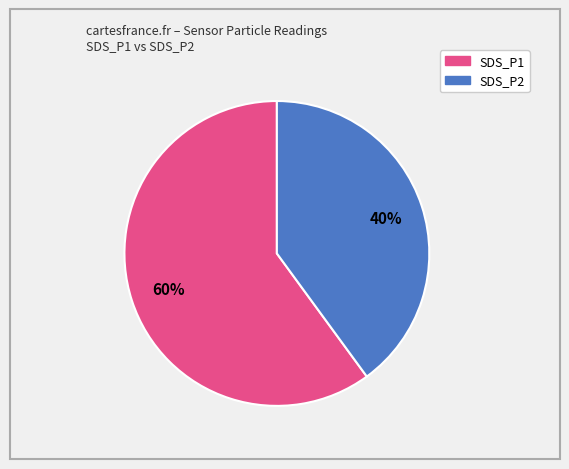

Which slice is the smallest?

SDS_P2